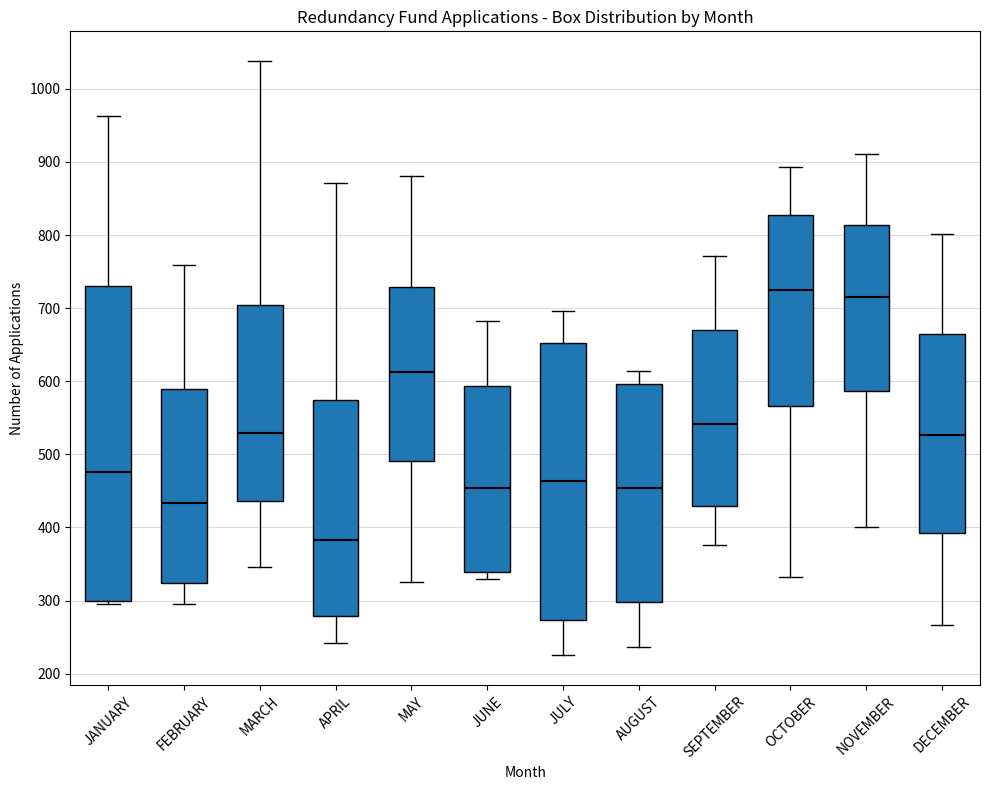

Which box is the tallest, from its lower edge to its upper edge?

JANUARY